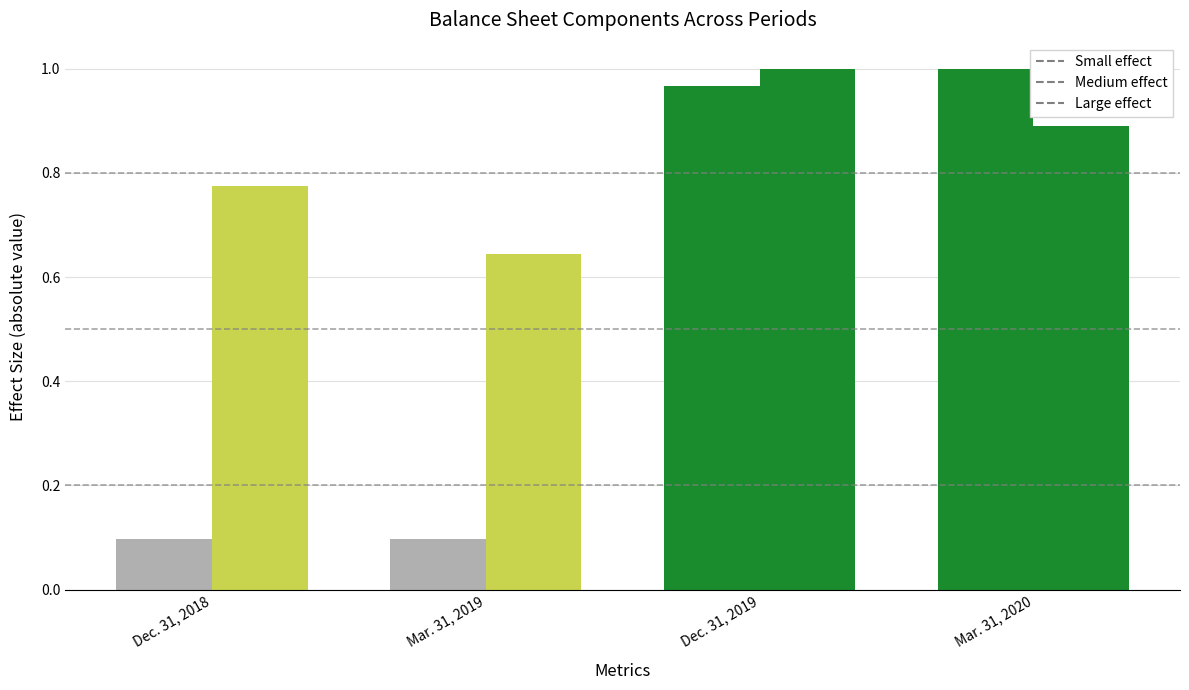

At which category is the sum across all series the highest?

Dec. 31, 2019